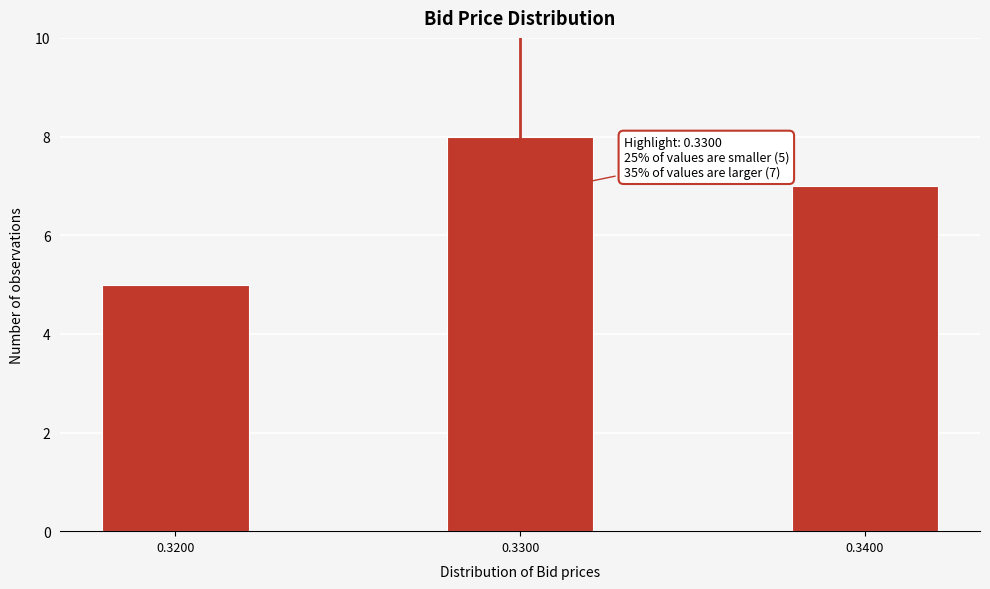

Reading left to right, what are all the values shown in this chart?

5	8	7